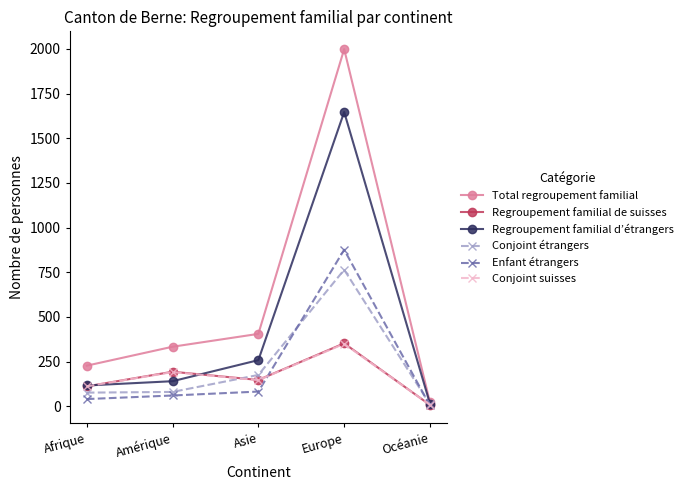

The Regroupement familial de suisses series shows 296 at Amérique. True or false?

False